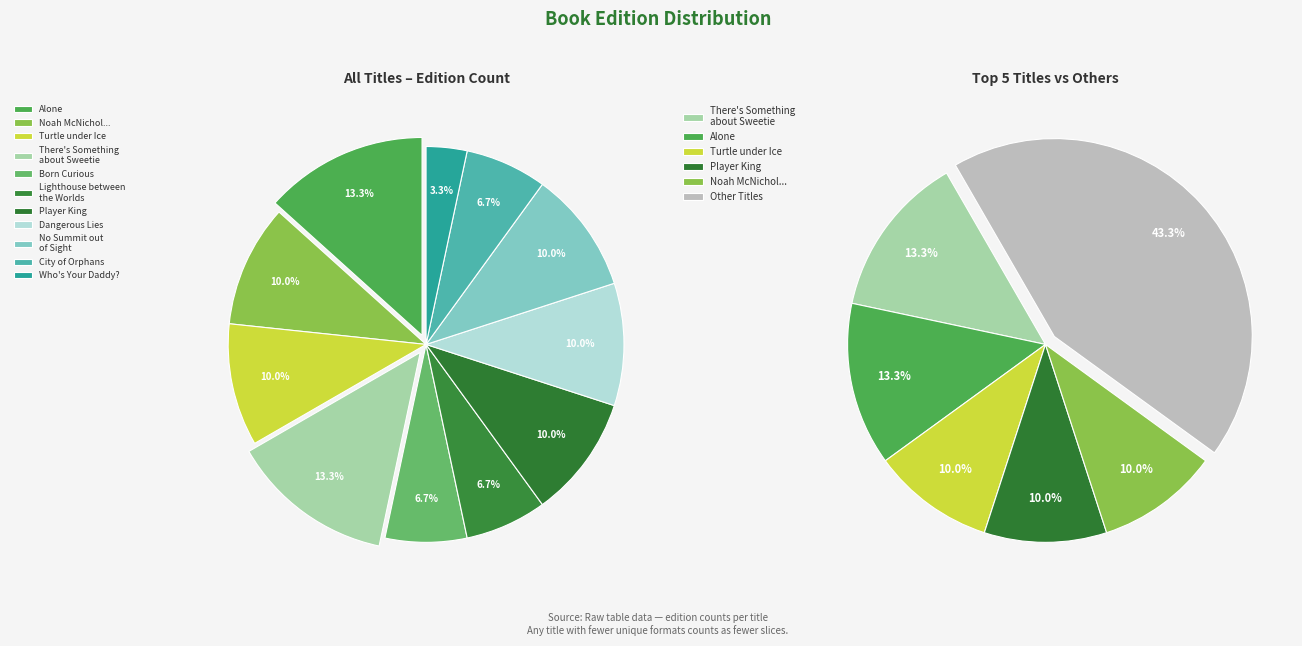

Combined, do Turtle under Ice and No Summit out of Sight account for over 50%?

No